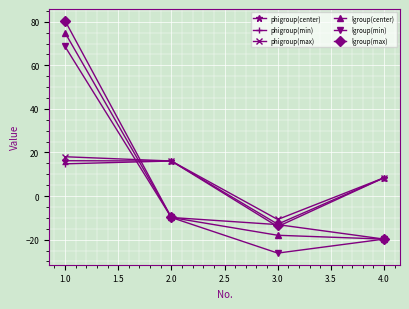

True or false: phigroup(min) has more than 1 points higher than both neighbors.

False